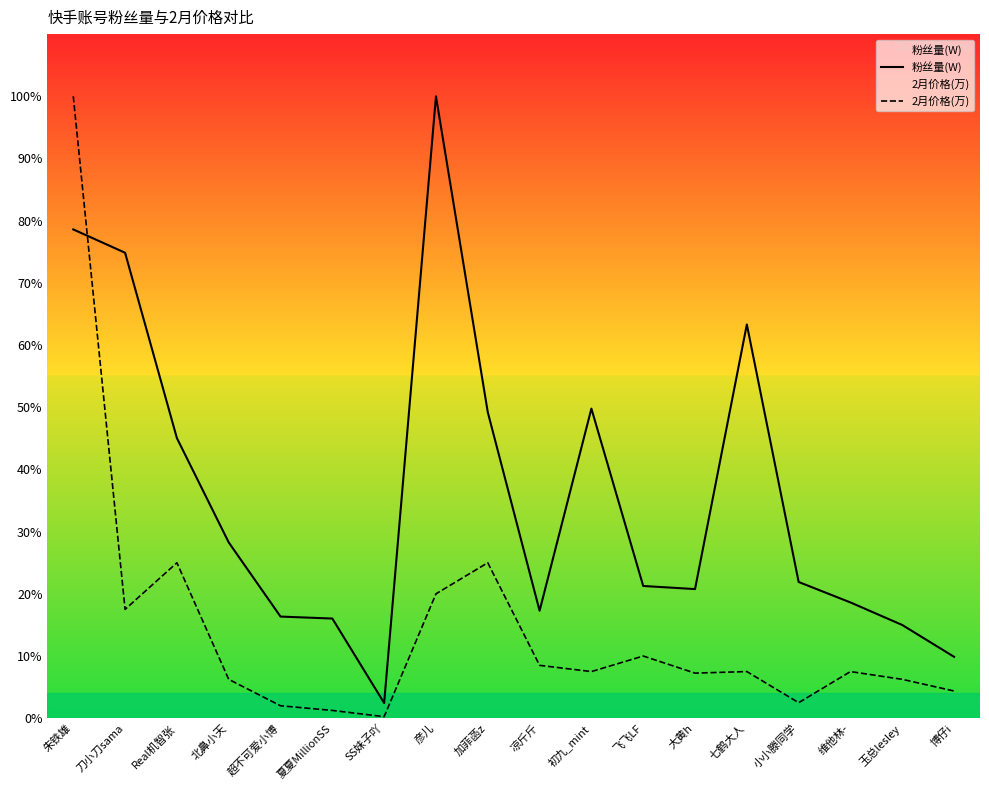

Reading left to right, what are all the values shown in this chart?

粉丝量(W): 朱铁雄=771.4	刀小刀sama=734.6	Real机智张=442.1	北鼻小天=277.5	超不可爱小博=160.4	夏夏MillionSS=157.3	SS妹子吖=24.0	彦儿=981.5	加菲菡z=483.0	凉斤斤=169.6	初九_mint=488.6	飞飞LF=208.7	大黄h=203.8	七鹤大人=621.4	小小滕同学=215.0	维他林-=182.7	玉总lesley=147.1	博仔i=96.9
2月价格(万): 朱铁雄=981.5	刀小刀sama=171.8	Real机智张=245.4	北鼻小天=61.3	超不可爱小博=19.6	夏夏MillionSS=12.3	SS妹子吖=2.5	彦儿=196.3	加菲菡z=245.4	凉斤斤=83.4	初九_mint=73.6	飞飞LF=98.2	大黄h=71.2	七鹤大人=73.6	小小滕同学=24.5	维他林-=73.6	玉总lesley=61.3	博仔i=42.9